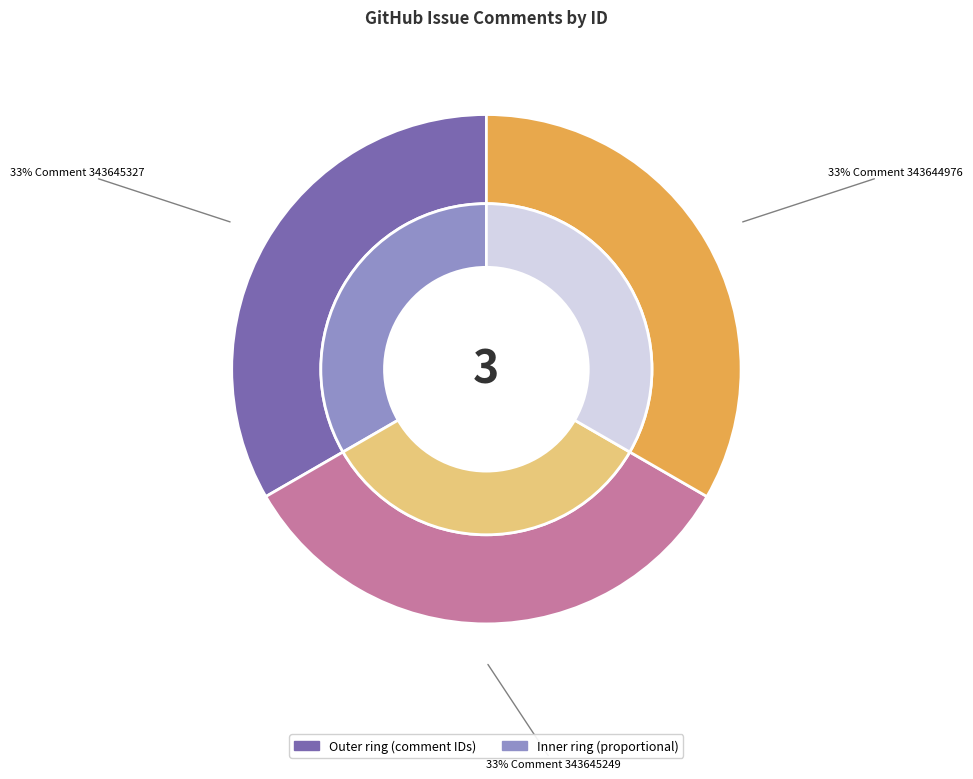

Rank the categories by value from lowest to highest.

MDEyOklzc3VlQ29tbWVudDM0MzY0NDk3Ng==, MDEyOklzc3VlQ29tbWVudDM0MzY0NTI0OQ==, MDEyOklzc3VlQ29tbWVudDM0MzY0NTMyNw==